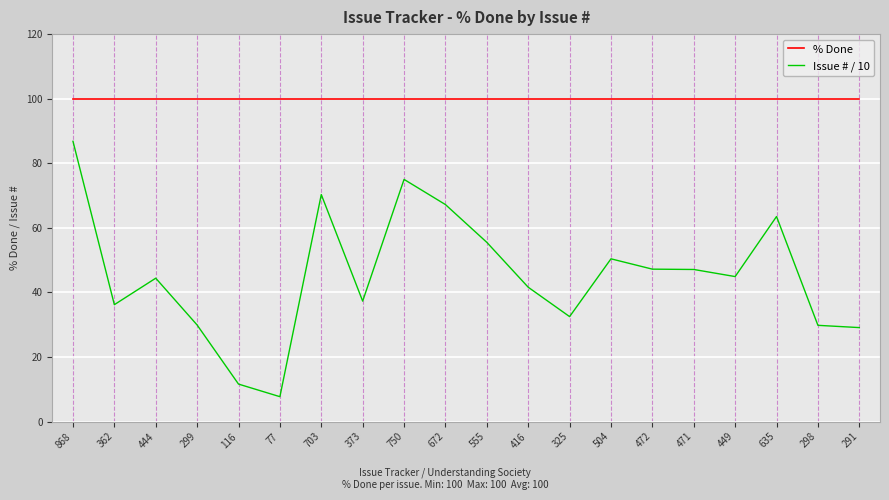

Is the value of % Done at 750 greater than the value of Issue # / 10 at 298?

Yes